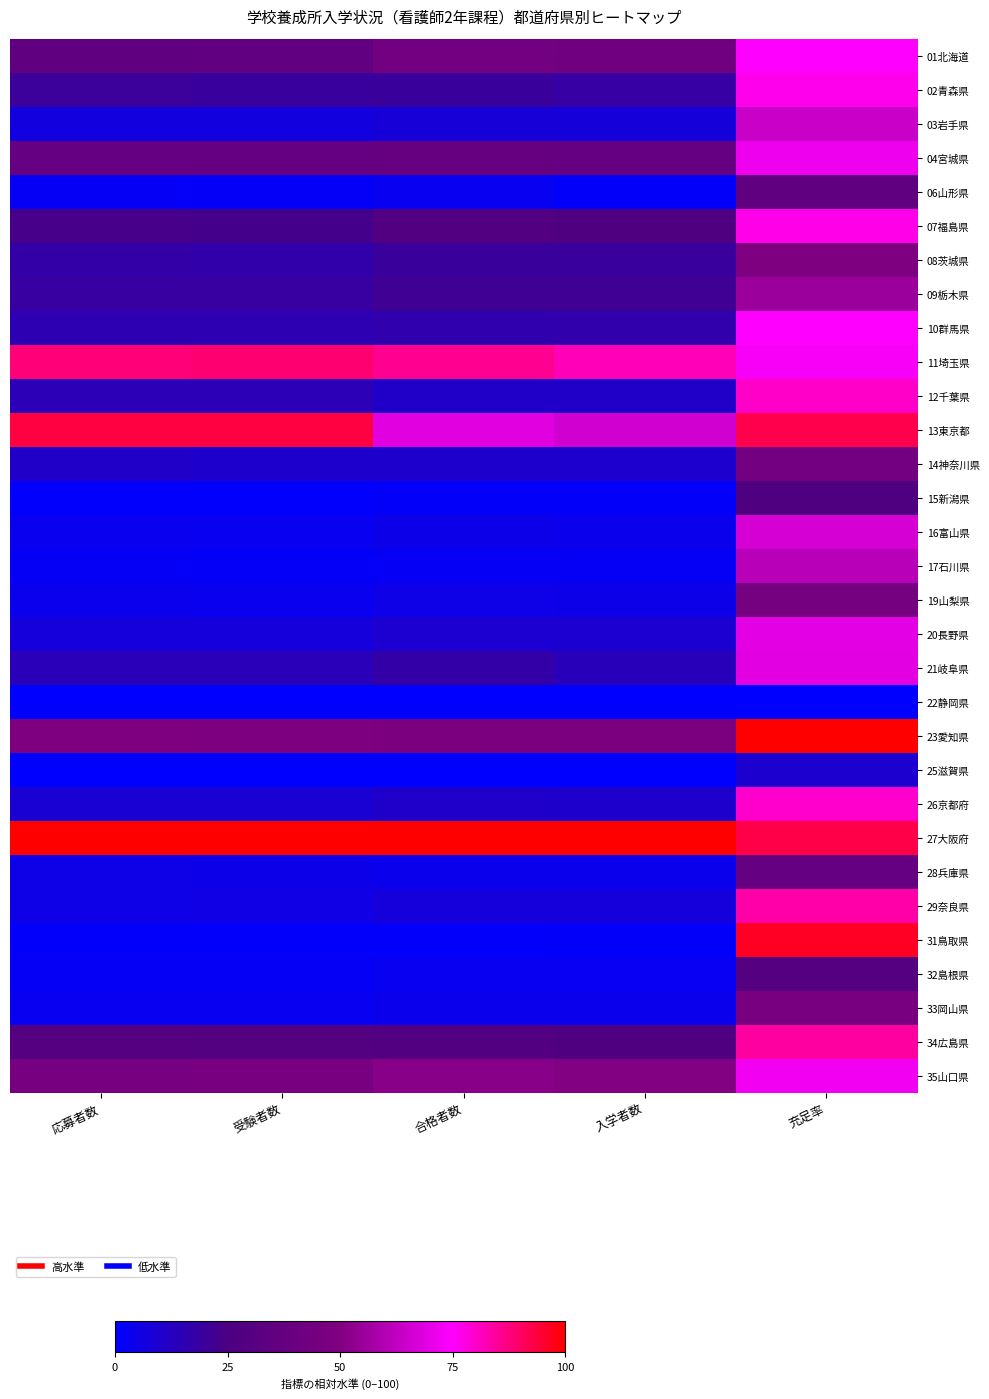

At which category is the sum across all series the highest?

充足率